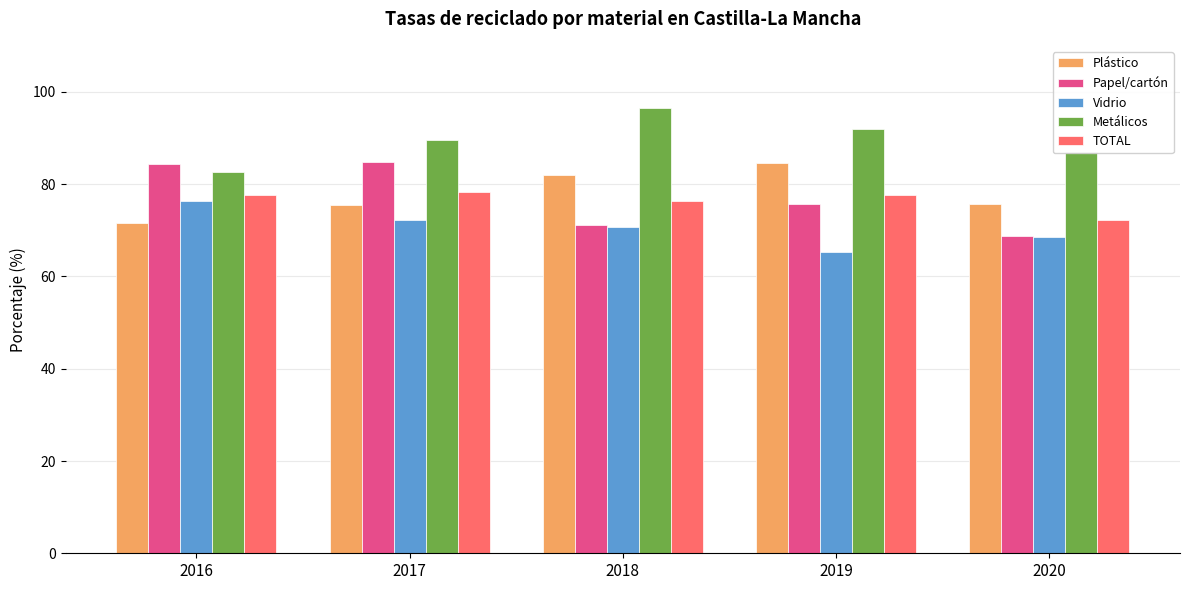

Is the value of Plástico at 2018 greater than the value of TOTAL at 2016?

Yes